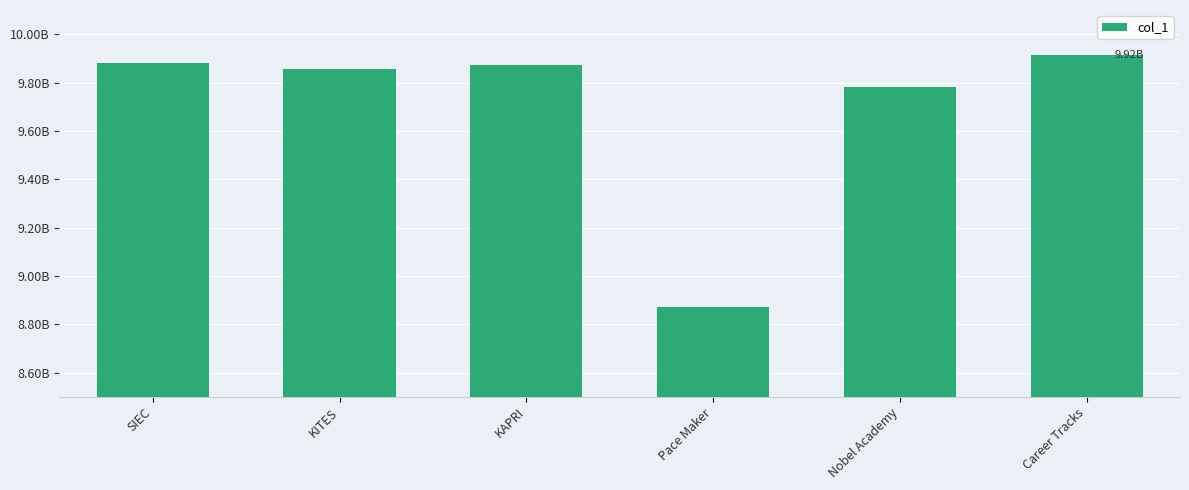

At which category does the chart reach its peak across all series?

Career Tracks